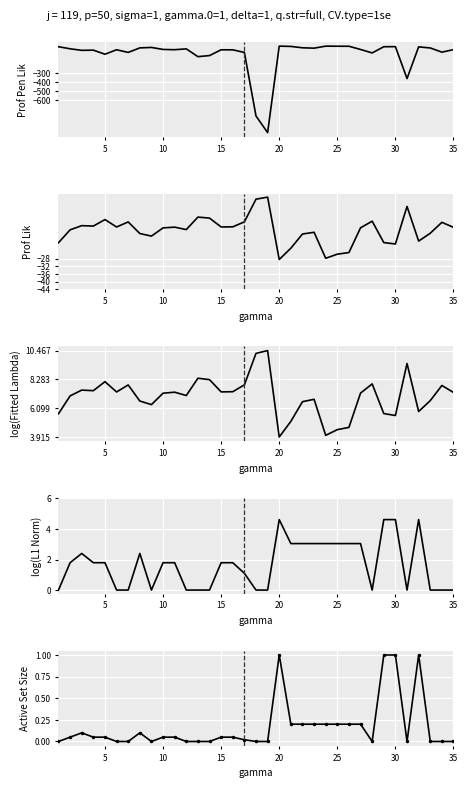

Count the number of data series in this chart.

5